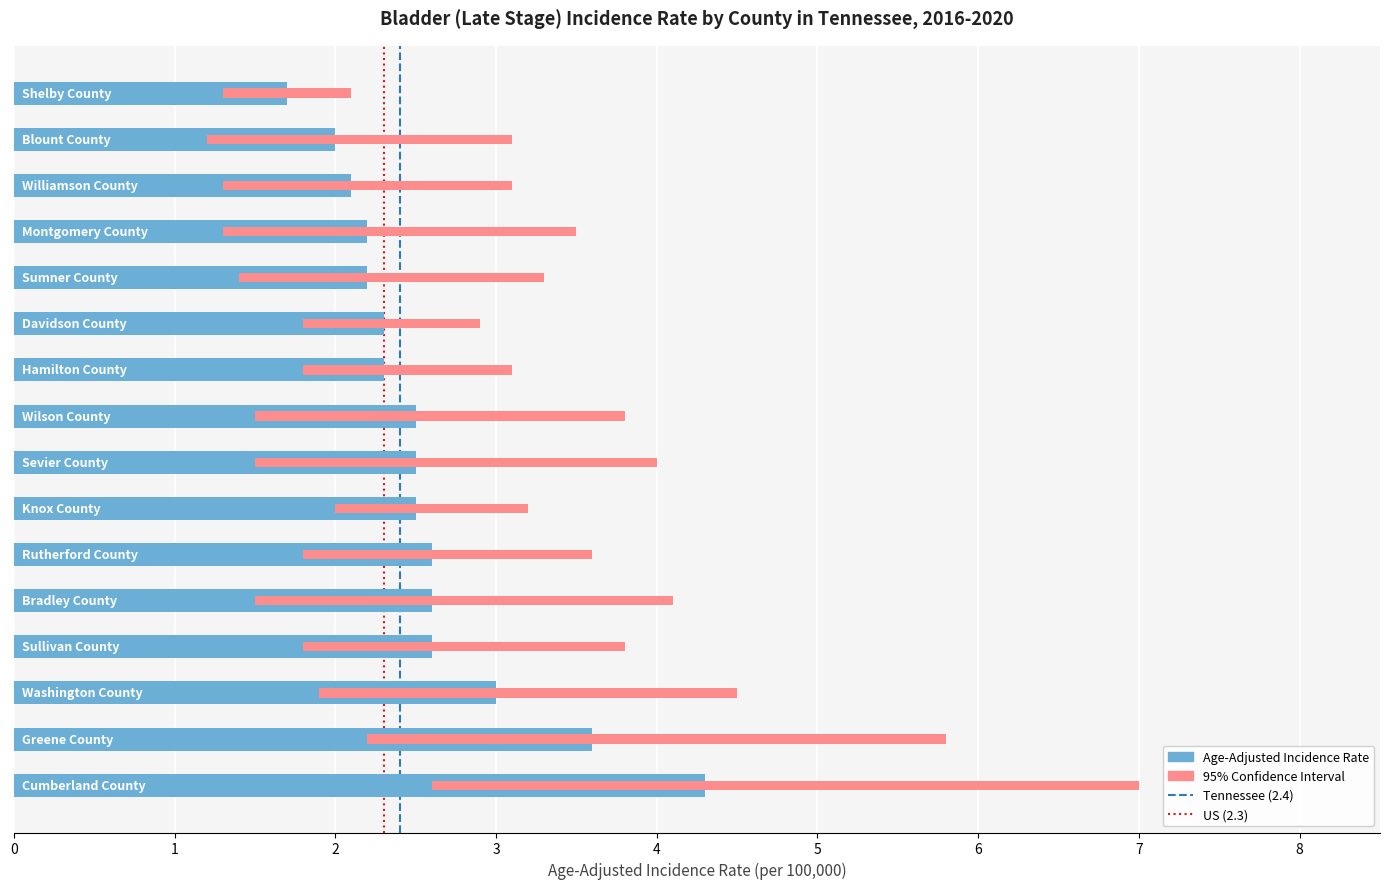

What value does the Upper 95% CI series have at Blount County?

3.1